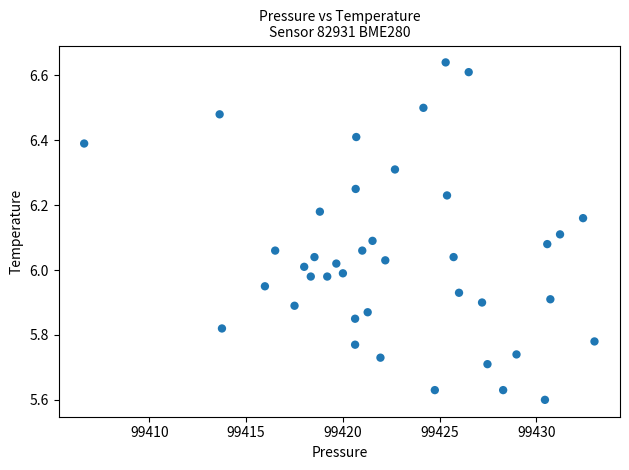

What is the range of Y values (max minus min)?

1.0